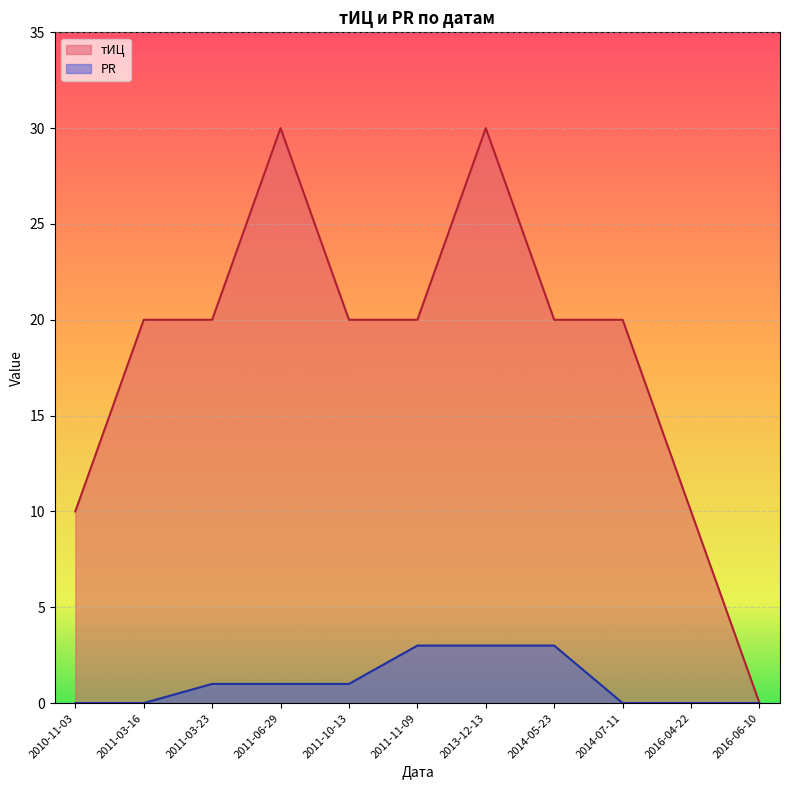

Which series changed the most between 2014-05-23 and 2016-06-10?

тИЦ